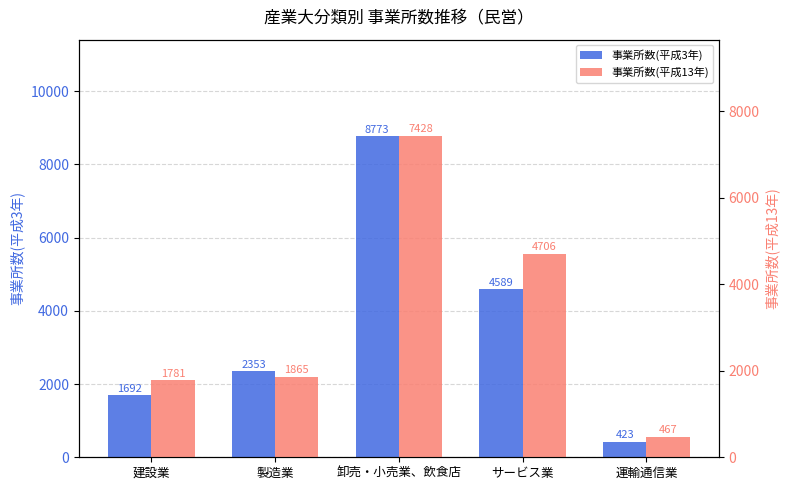

Which series has the largest total across all categories?

事業所数(平成3年)